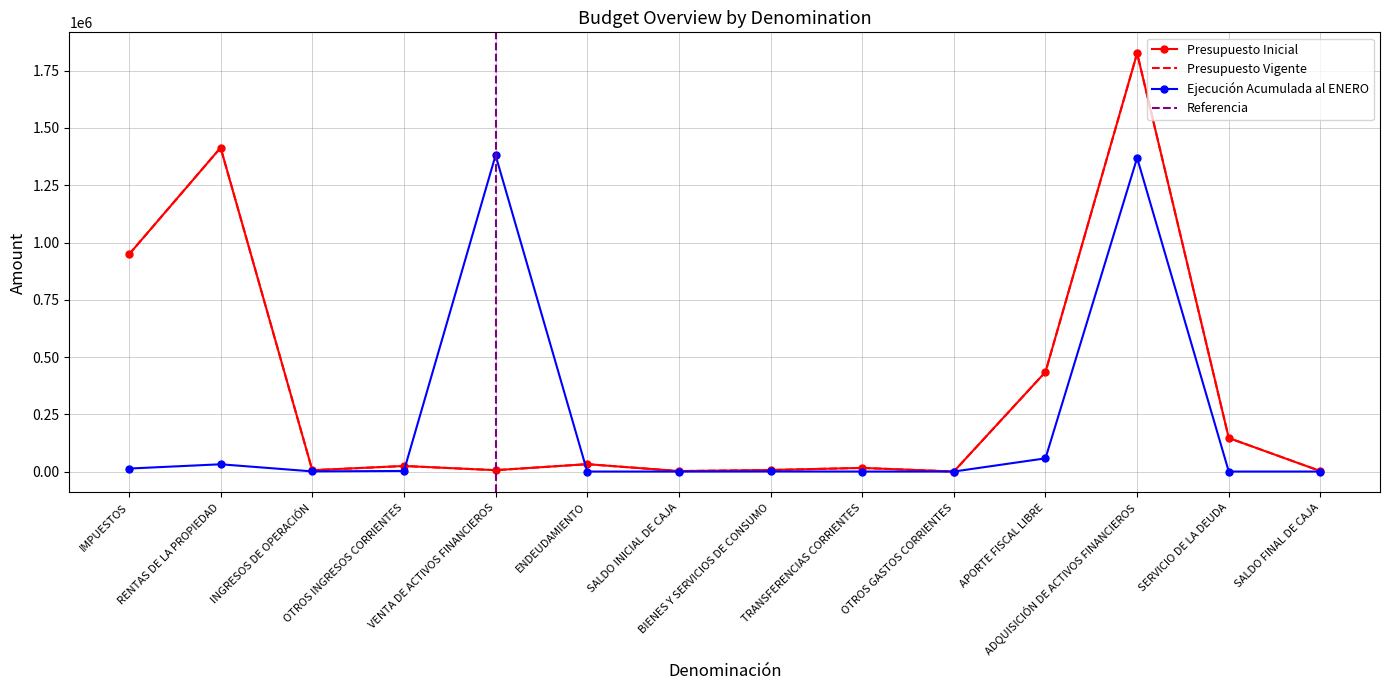

Which series has the widest spread of values?

Presupuesto Inicial